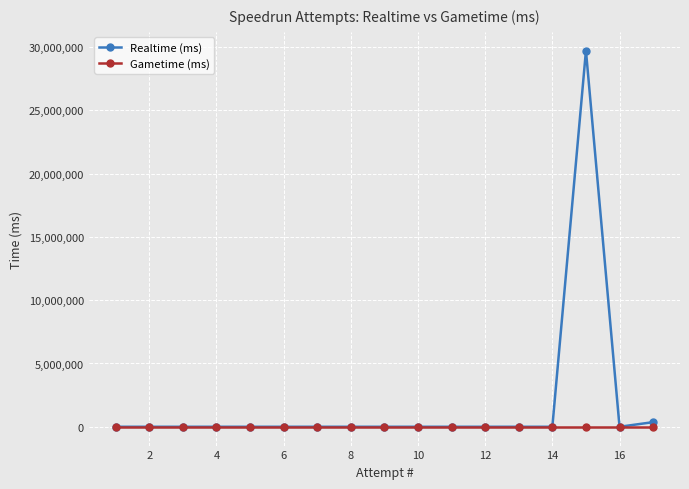

List the series in order of their overall mean, lowest first.

Gametime (ms), Realtime (ms)